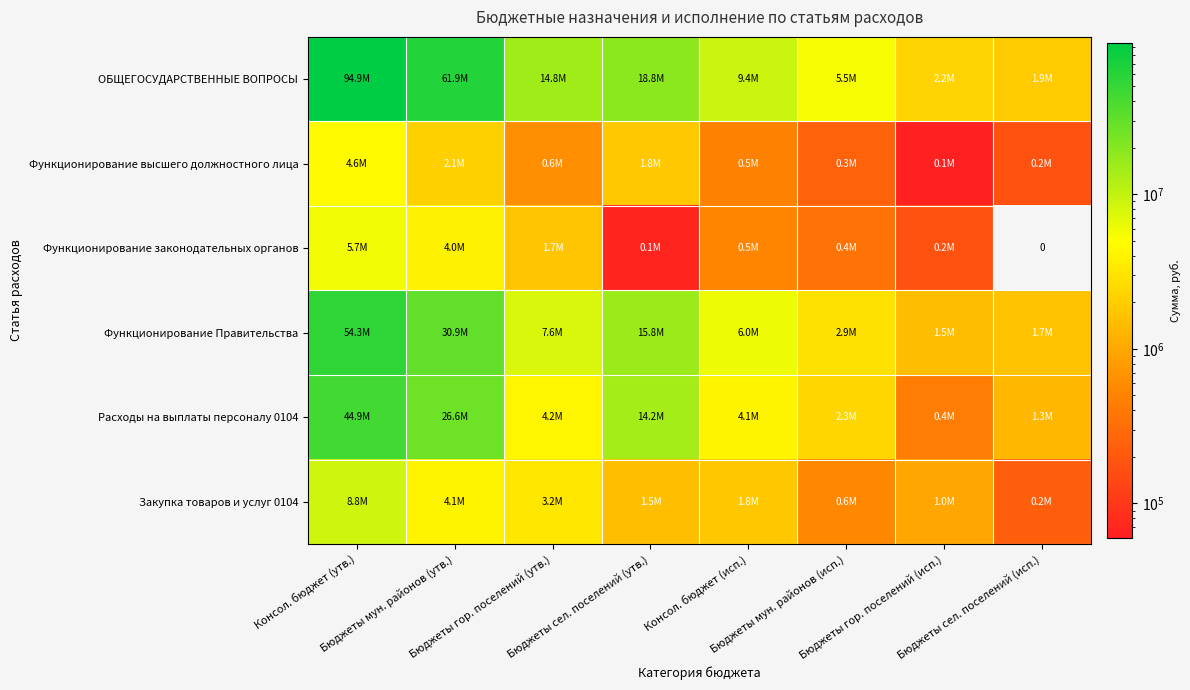

Is it true that Закупка товаров и услуг 0104 equals 1786615.8 at Консол. бюджет (исп.)?

True